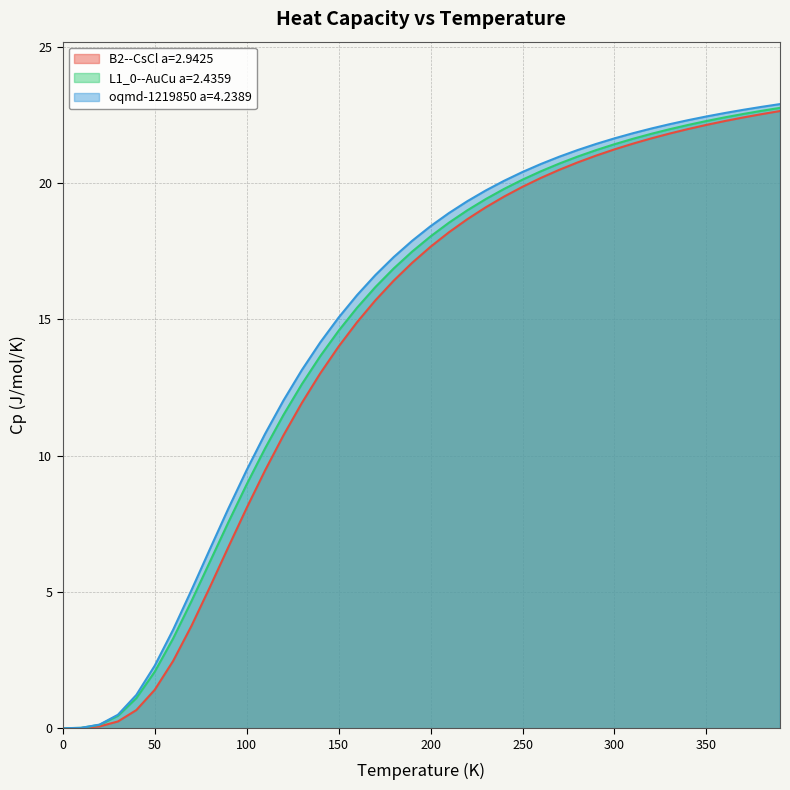

Rank the categories by L1_0--AuCu a=2.4359 value from highest to lowest.

390.0, 380.0, 370.0, 360.0, 350.0, 340.0, 330.0, 320.0, 310.0, 300.0, 290.0, 280.0, 270.0, 260.0, 250.0, 240.0, 230.0, 220.0, 210.0, 200.0, 190.0, 180.0, 170.0, 160.0, 150.0, 140.0, 130.0, 120.0, 110.0, 100.0, 90.0, 80.0, 70.0, 60.0, 50.0, 40.0, 30.0, 20.0, 10.0, 0.0